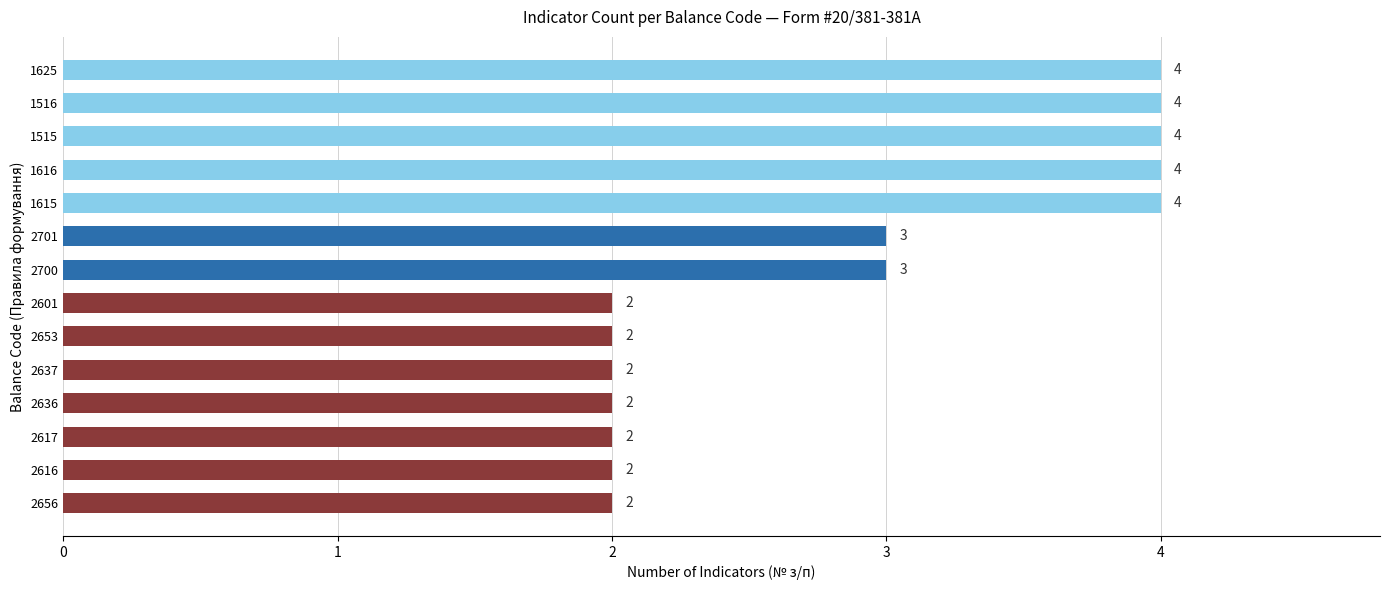

Approximately how many times larger is the value at 2616 compared to 1616?

0.5